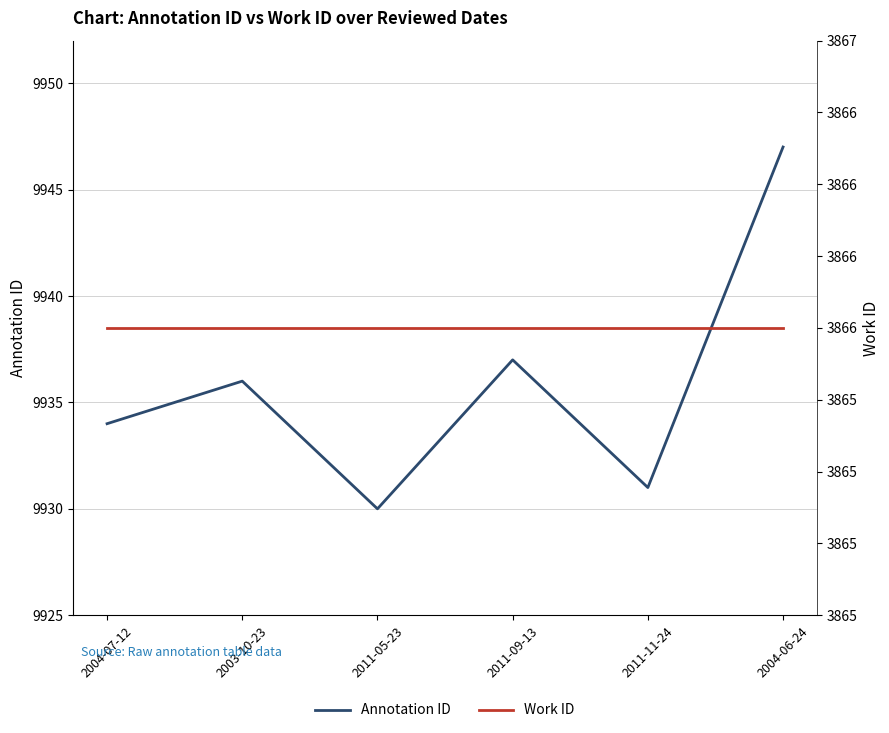

In Annotation ID, how many points are lower than both neighbors (excluding endpoints)?

2